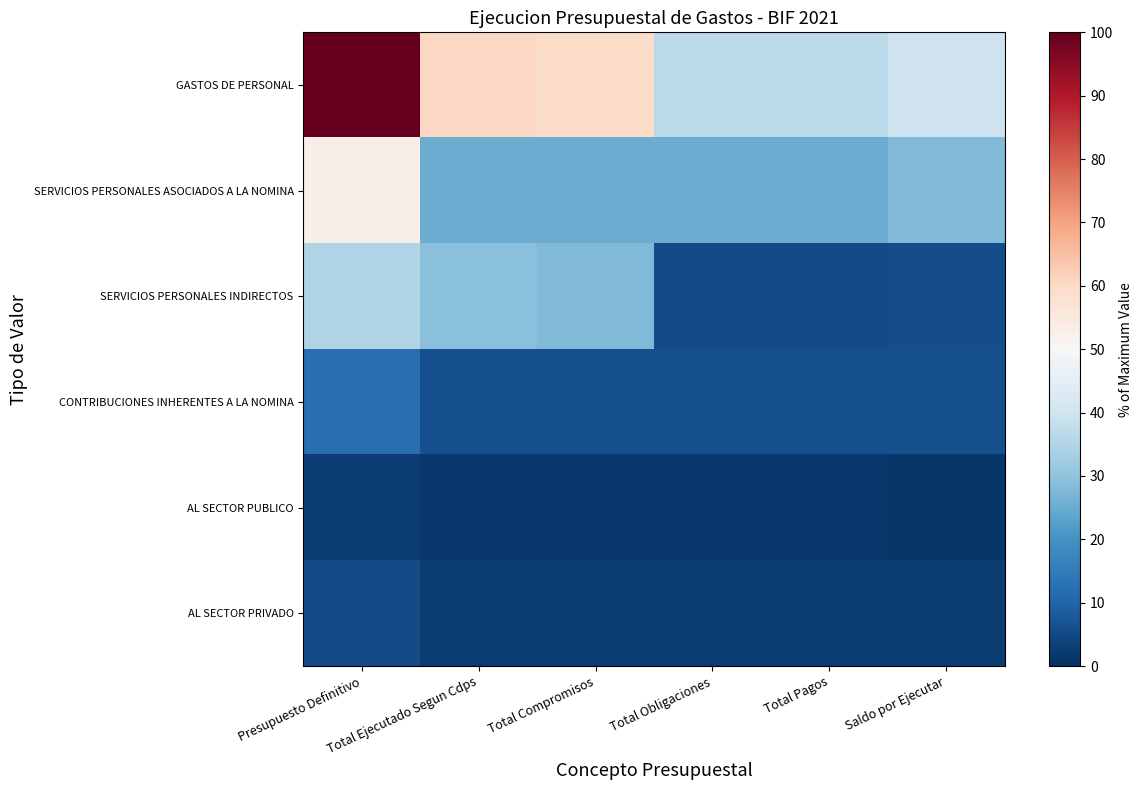

Which series has the widest spread of values?

GASTOS DE PERSONAL